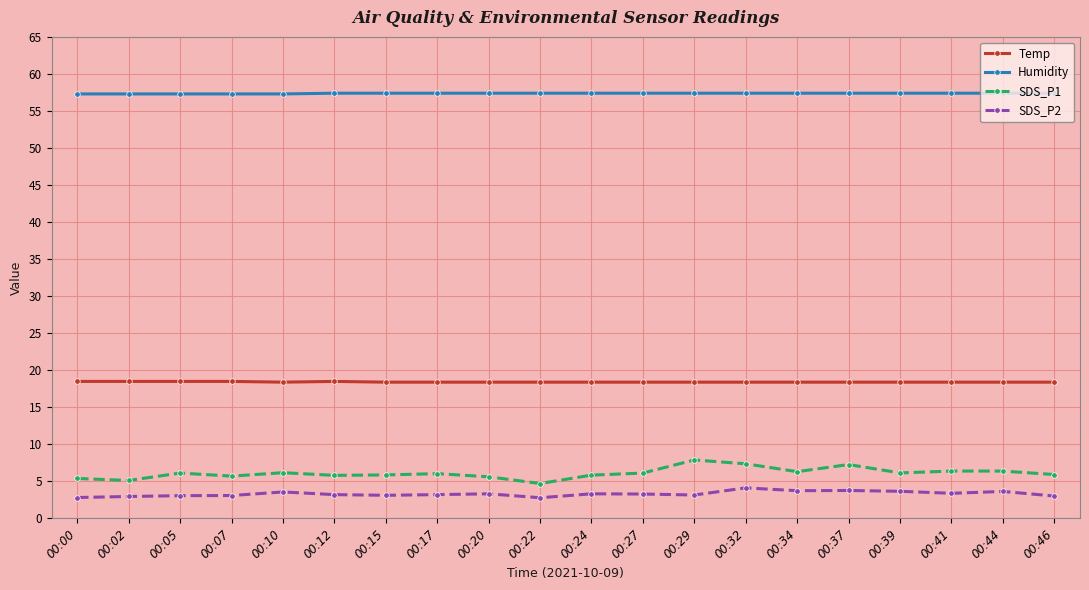

What is the greatest value displayed?

57.4